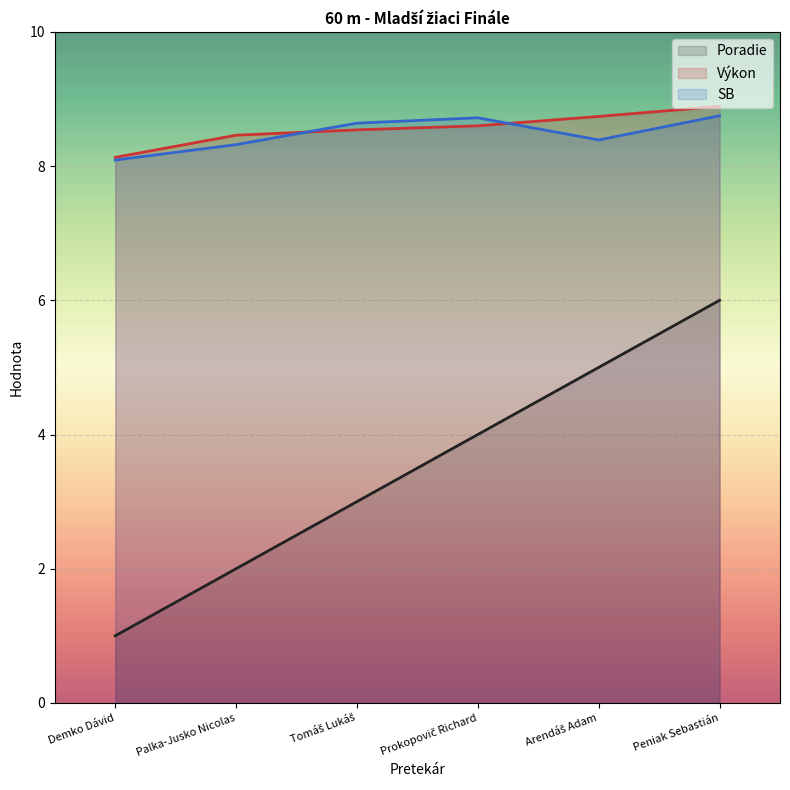

Count the Výkon values in the range 8 to 9.

6